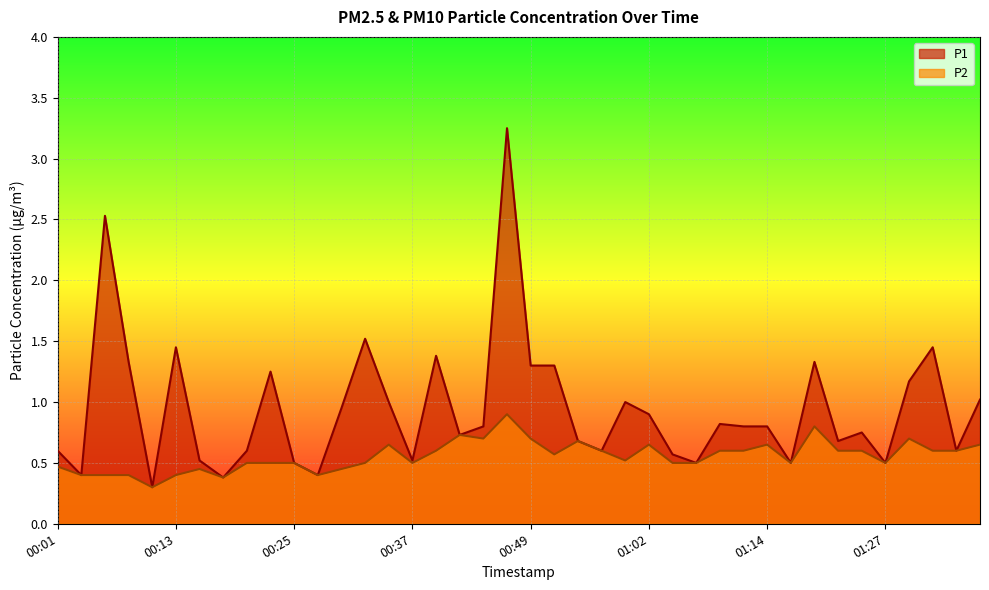

Reading right to left, transcribe all the data shown in this chart.

P1: 01:36=1.0	01:34=0.6	01:31=1.4	01:29=1.2	01:27=0.5	01:24=0.8	01:21=0.7	01:19=1.3	01:17=0.5	01:14=0.8	01:12=0.8	01:09=0.8	01:07=0.5	01:04=0.6	01:02=0.9	00:59=1.0	00:57=0.6	00:54=0.7	00:52=1.3	00:49=1.3	00:47=3.2	00:45=0.8	00:42=0.7	00:40=1.4	00:37=0.5	00:35=1.0	00:32=1.5	00:30=0.9	00:28=0.4	00:25=0.5	00:23=1.2	00:20=0.6	00:18=0.4	00:15=0.5	00:13=1.4	00:11=0.3	00:08=1.3	00:06=2.5	00:03=0.4	00:01=0.6
P2: 01:36=0.7	01:34=0.6	01:31=0.6	01:29=0.7	01:27=0.5	01:24=0.6	01:21=0.6	01:19=0.8	01:17=0.5	01:14=0.7	01:12=0.6	01:09=0.6	01:07=0.5	01:04=0.5	01:02=0.7	00:59=0.5	00:57=0.6	00:54=0.7	00:52=0.6	00:49=0.7	00:47=0.9	00:45=0.7	00:42=0.7	00:40=0.6	00:37=0.5	00:35=0.7	00:32=0.5	00:30=0.5	00:28=0.4	00:25=0.5	00:23=0.5	00:20=0.5	00:18=0.4	00:15=0.5	00:13=0.4	00:11=0.3	00:08=0.4	00:06=0.4	00:03=0.4	00:01=0.5